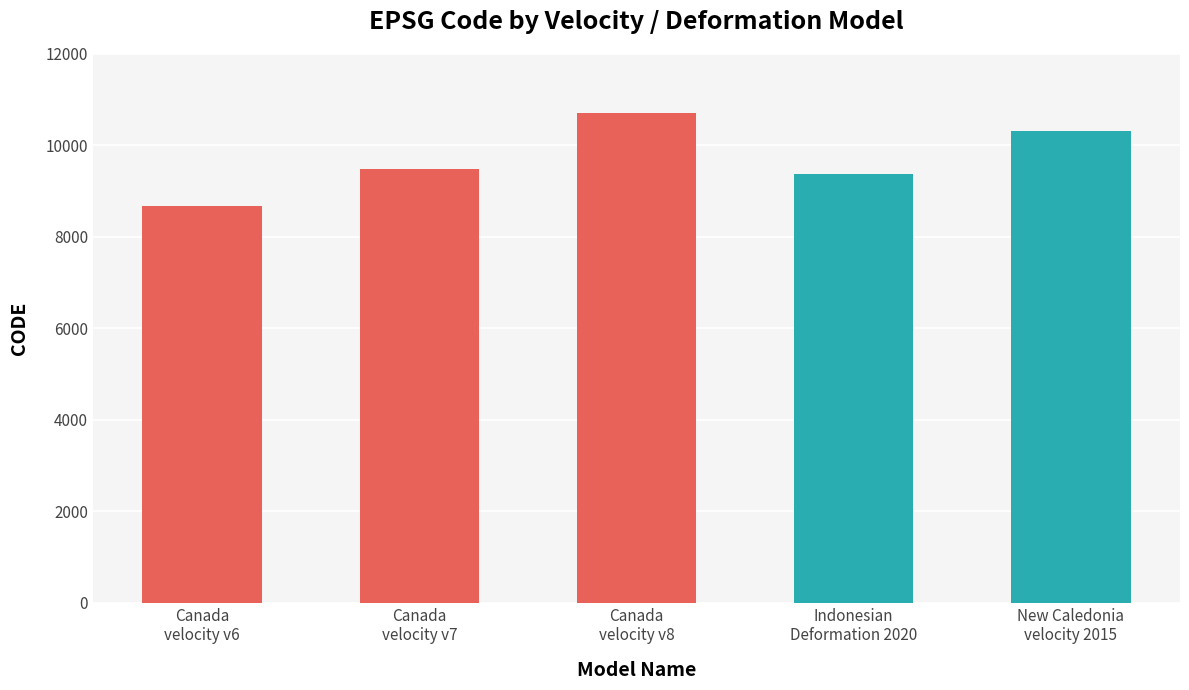

How many values are below 9483?

2